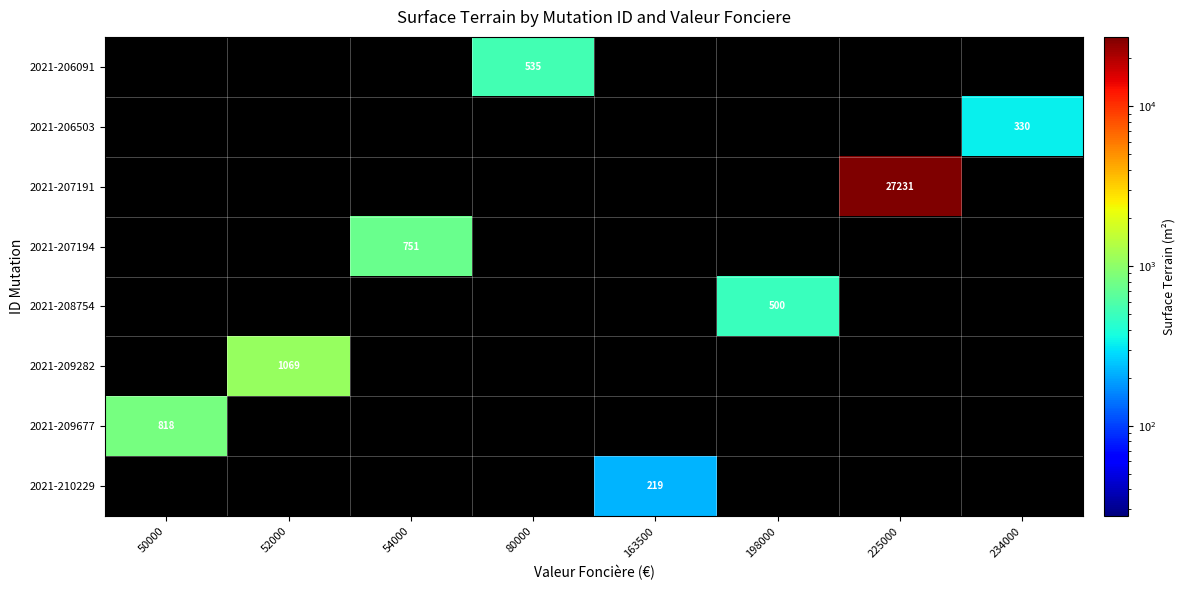

Is it true that 2021-207191 equals 27231 at 225000?

True